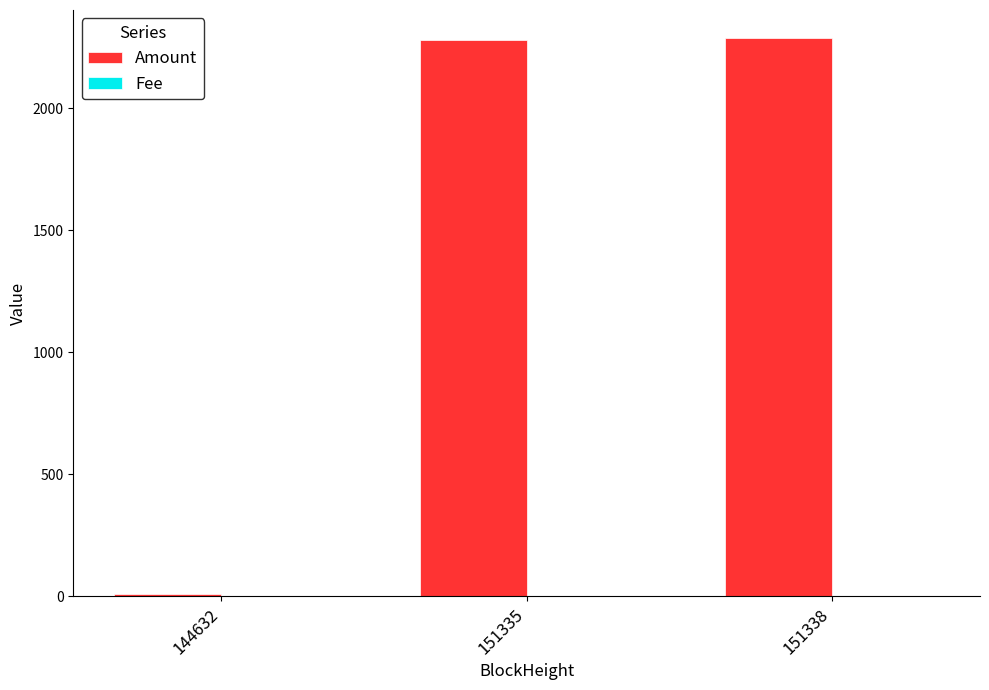

What is the sum of all Amount values?

4575.7